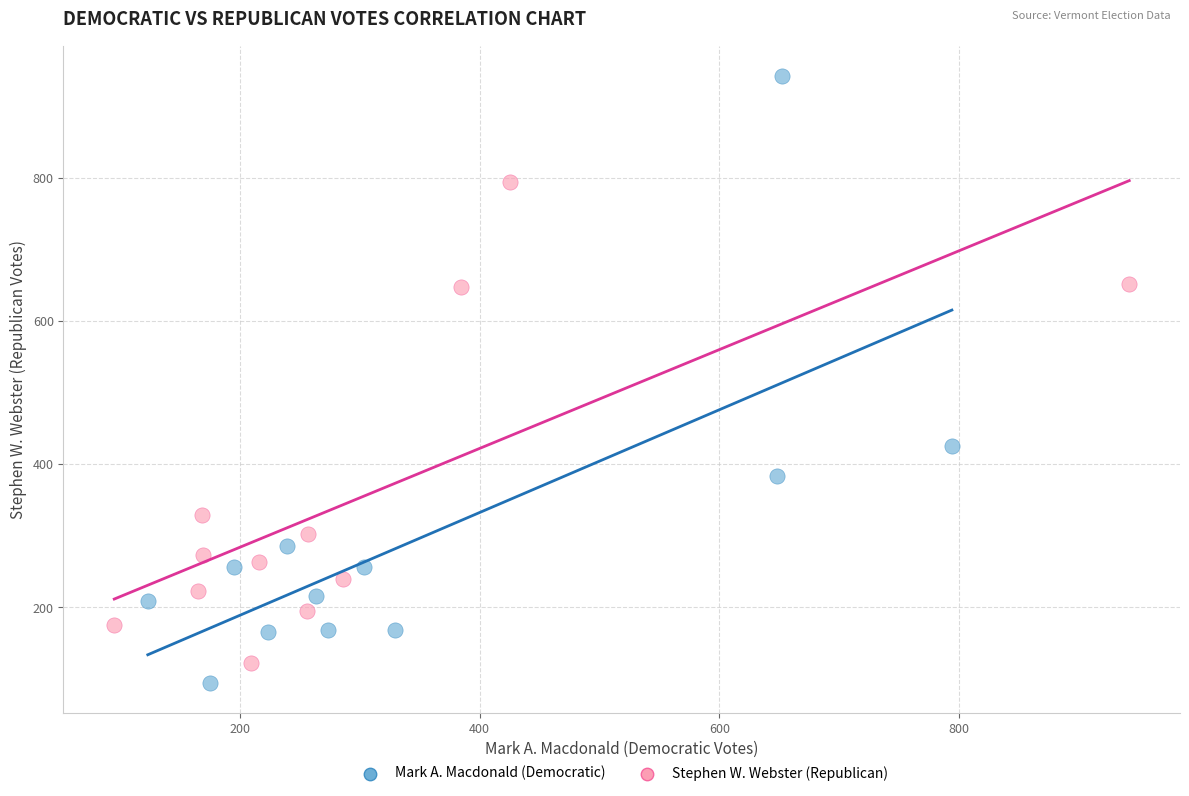

What are all the series names shown in the legend?

Mark A. Macdonald (Democratic), Stephen W. Webster (Republican)